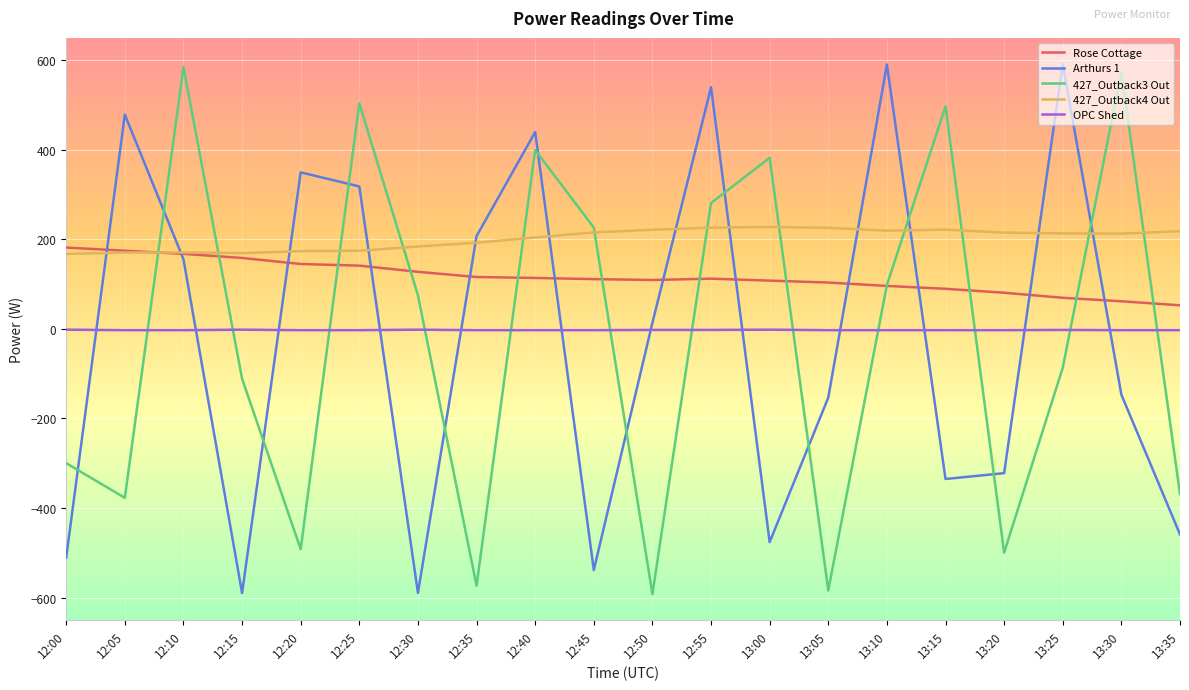

After their last crossing, which series has the higher values: Arthurs 1 or Rose Cottage?

Rose Cottage